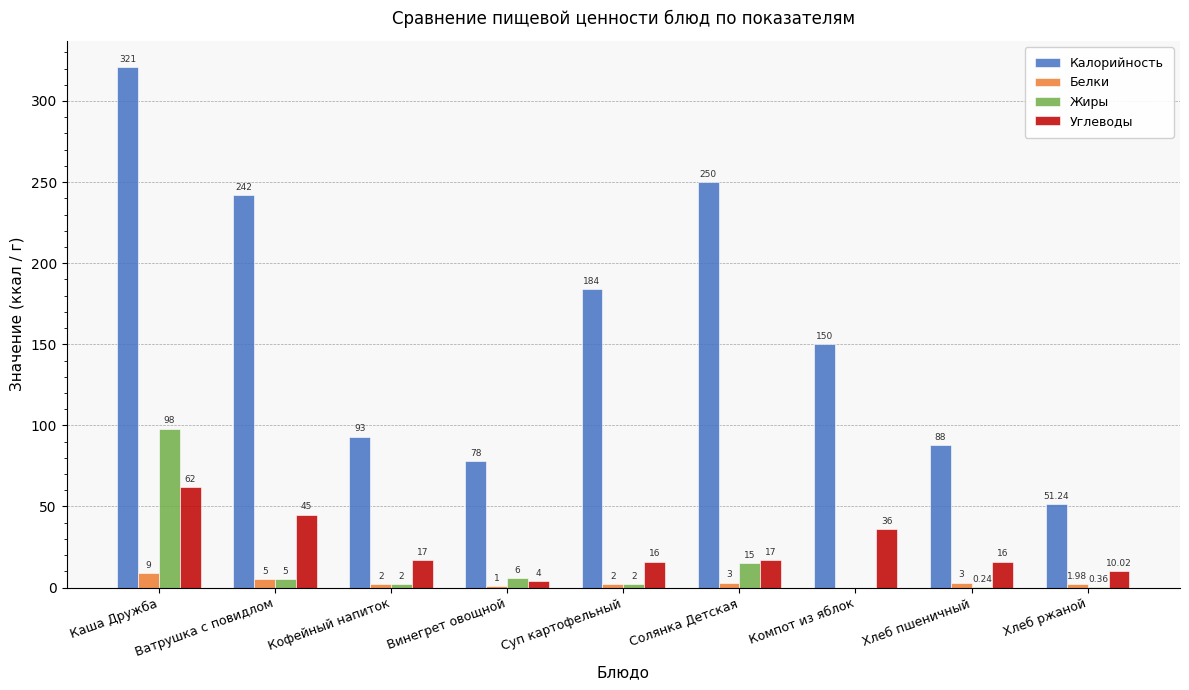

How many positive values does the Белки series have?

8